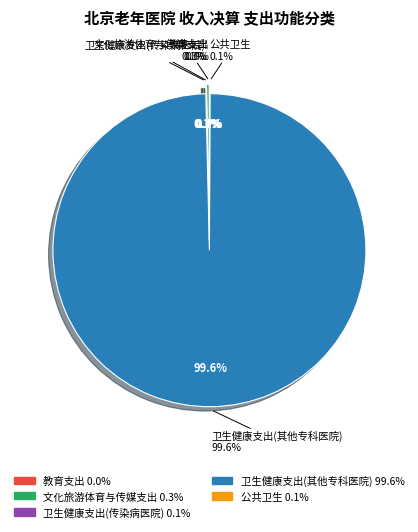

Between 卫生健康支出(传染病医院) and 卫生健康支出(其他专科医院), which is larger?

卫生健康支出(其他专科医院)